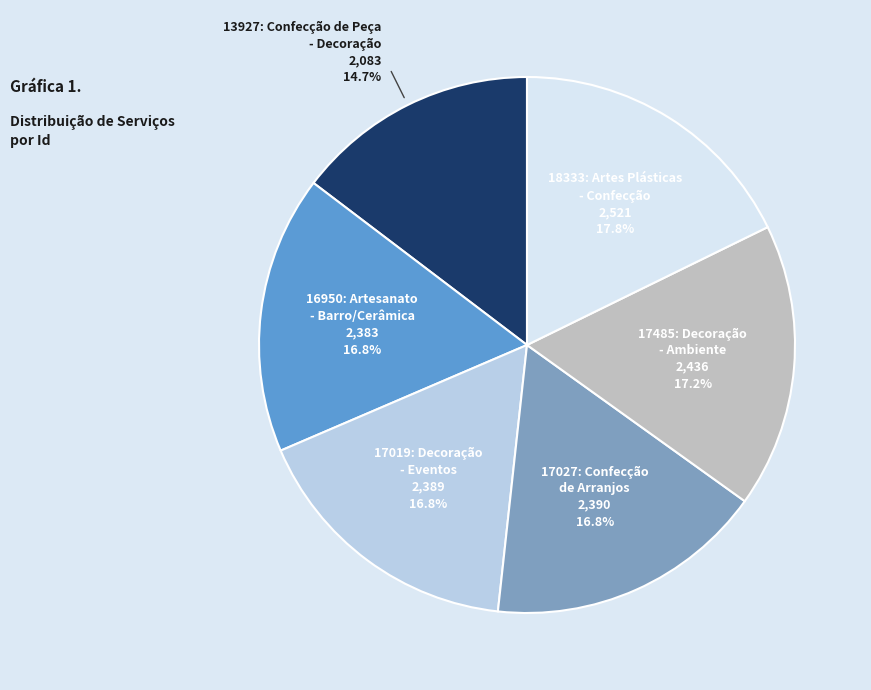

Is there any slice that represents more than half of the pie?

No